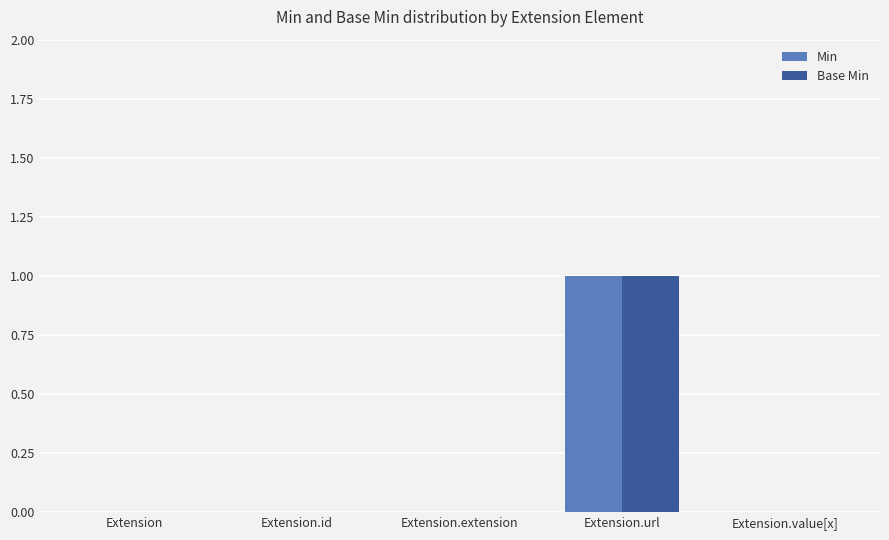

At which category is the sum across all series the highest?

Extension.url